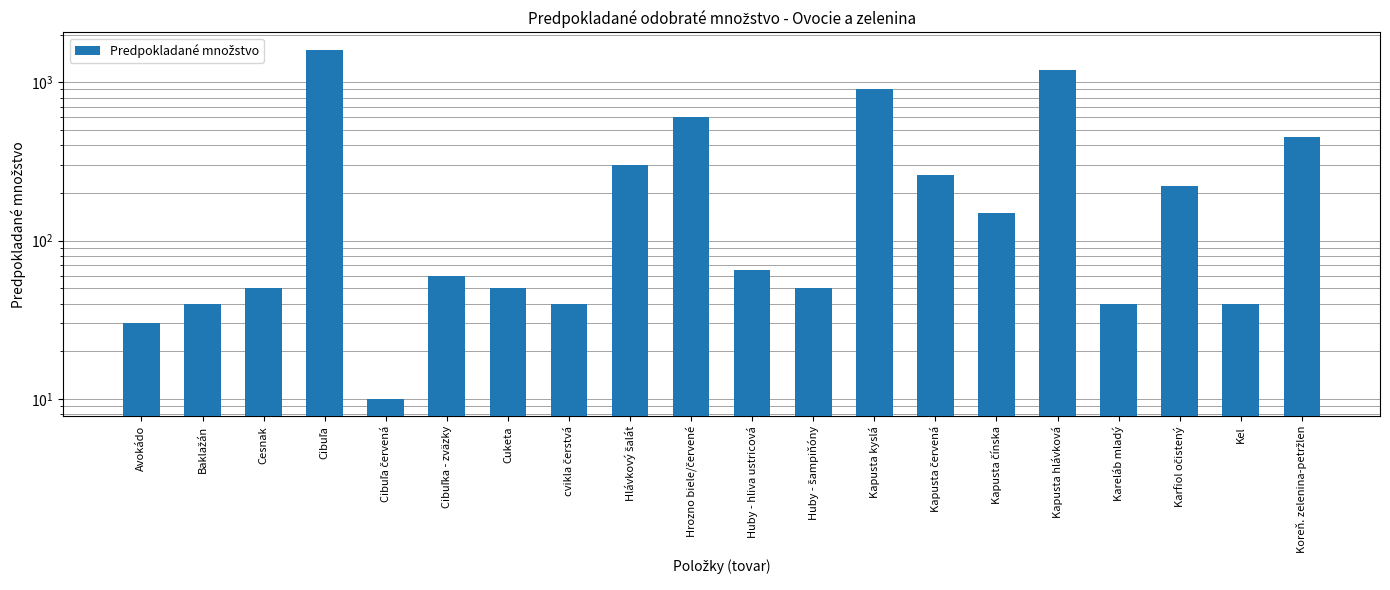

What is the sum of the values at cvikla čerstvá and Avokádo?

70